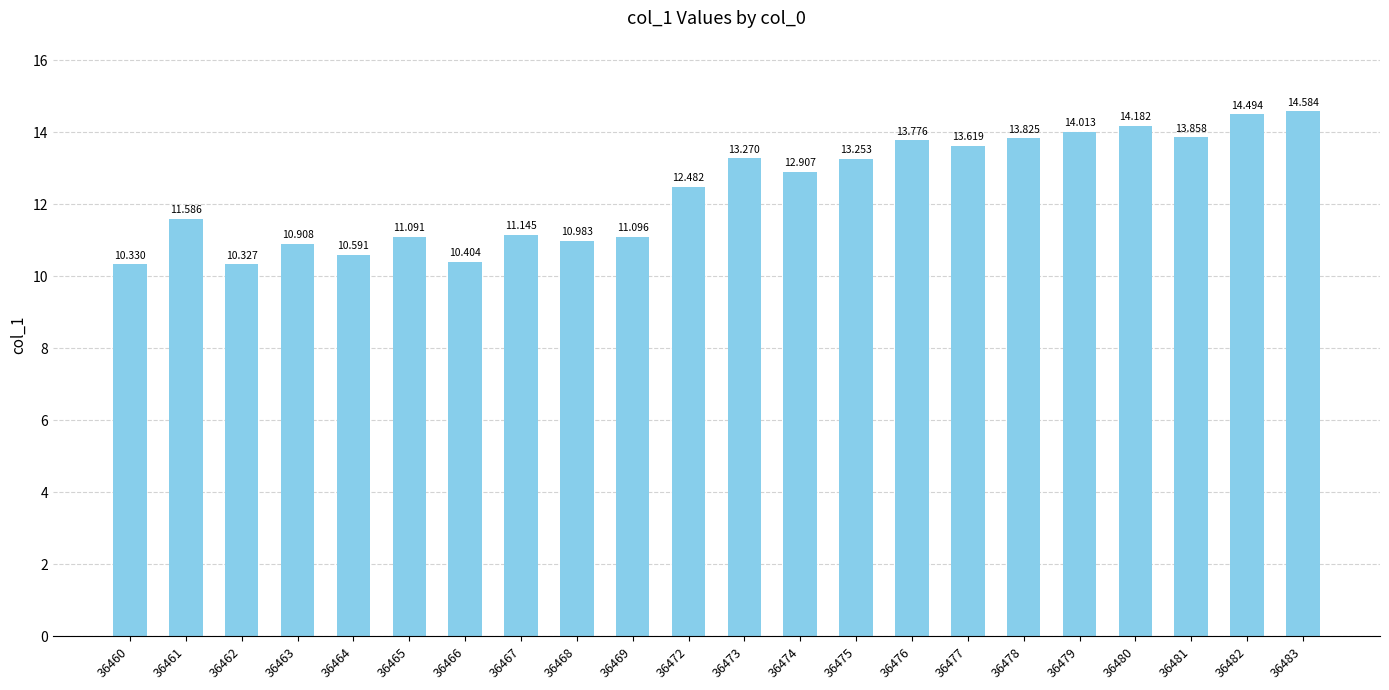

Reading right to left, what are all the values shown in this chart?

14.6	14.5	13.9	14.2	14.0	13.8	13.6	13.8	13.3	12.9	13.3	12.5	11.1	11.0	11.1	10.4	11.1	10.6	10.9	10.3	11.6	10.3